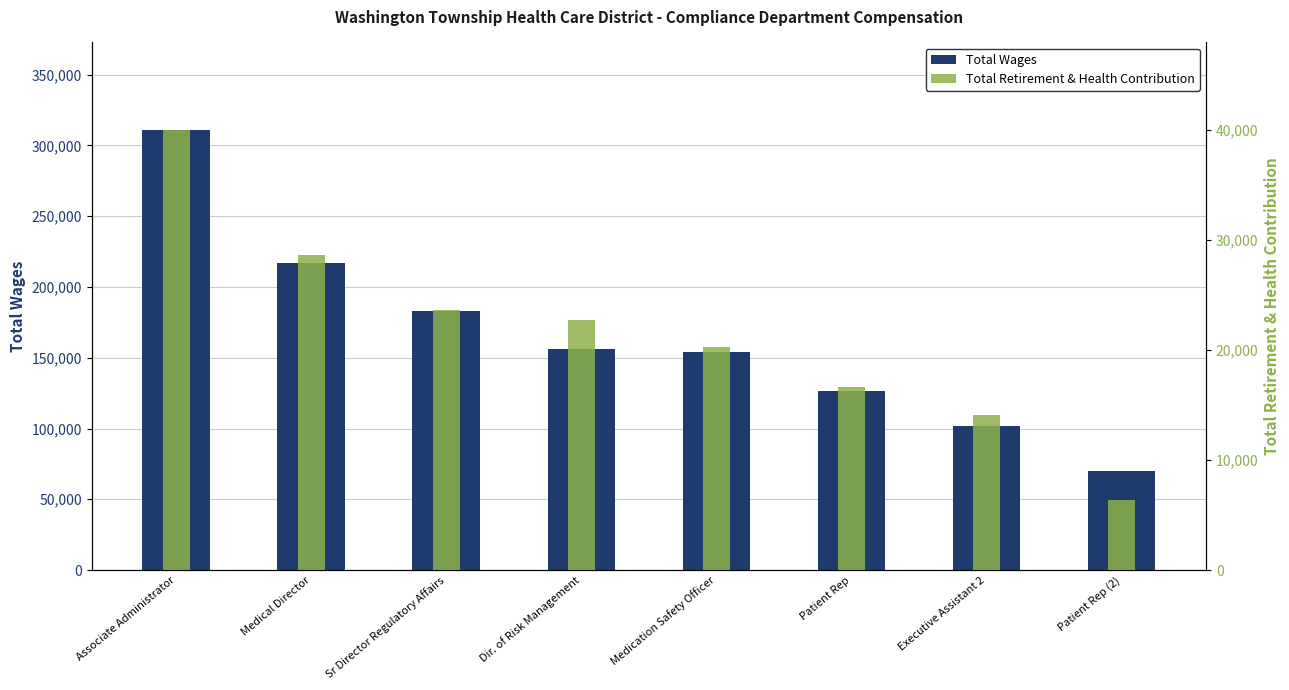

What is the total value across all series at Associate Administrator?

350607.7